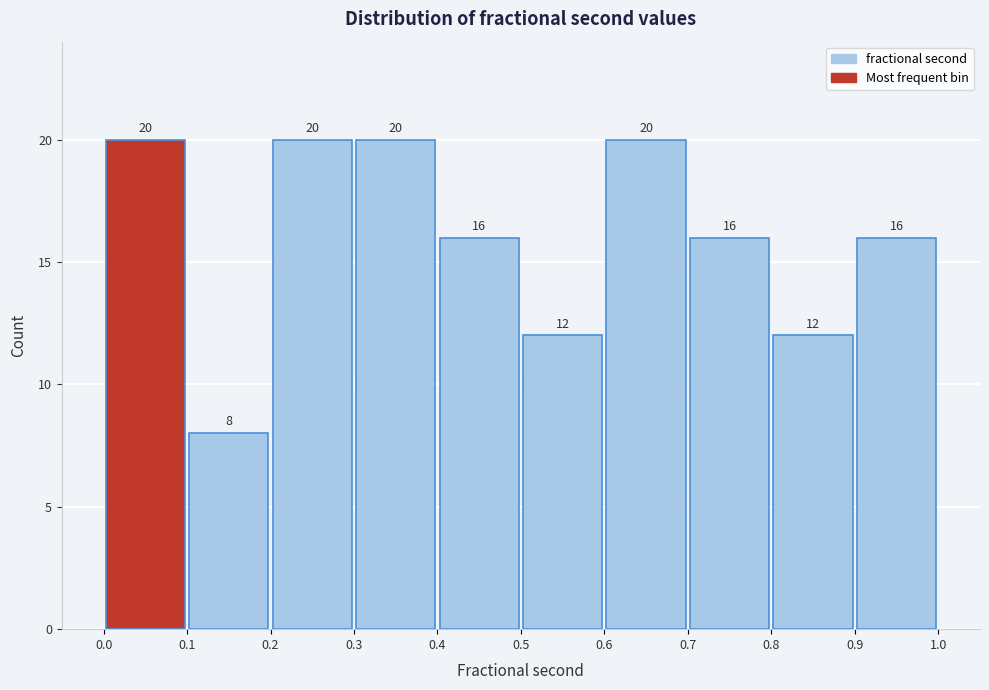

What is the height of the bar covering 0.5 to 0.6 on the x-axis?

12